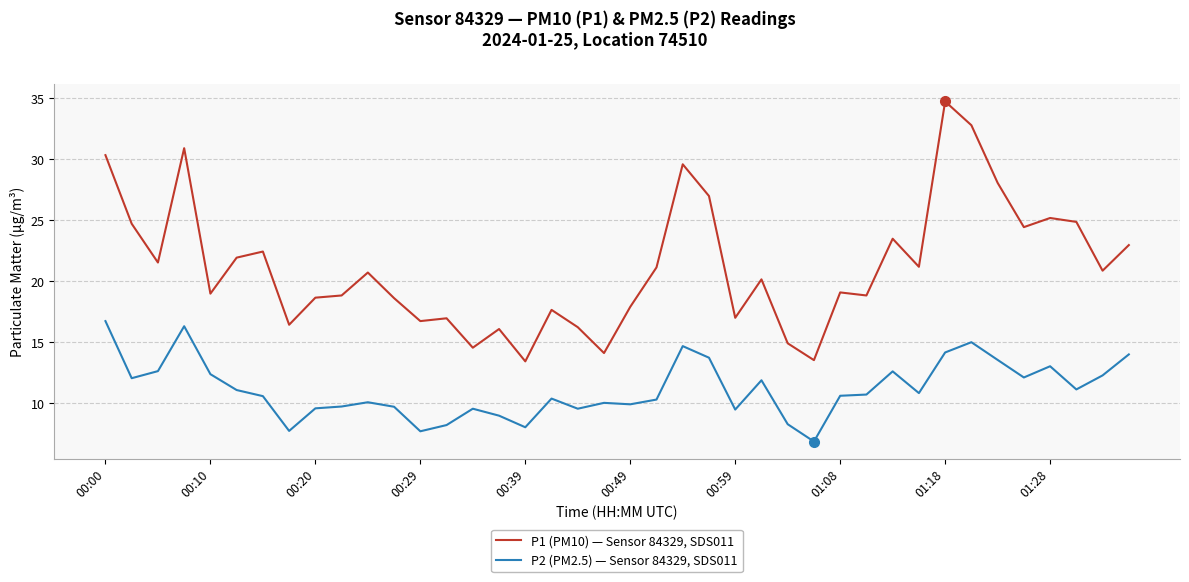

What is the minimum value shown in the chart?

6.9